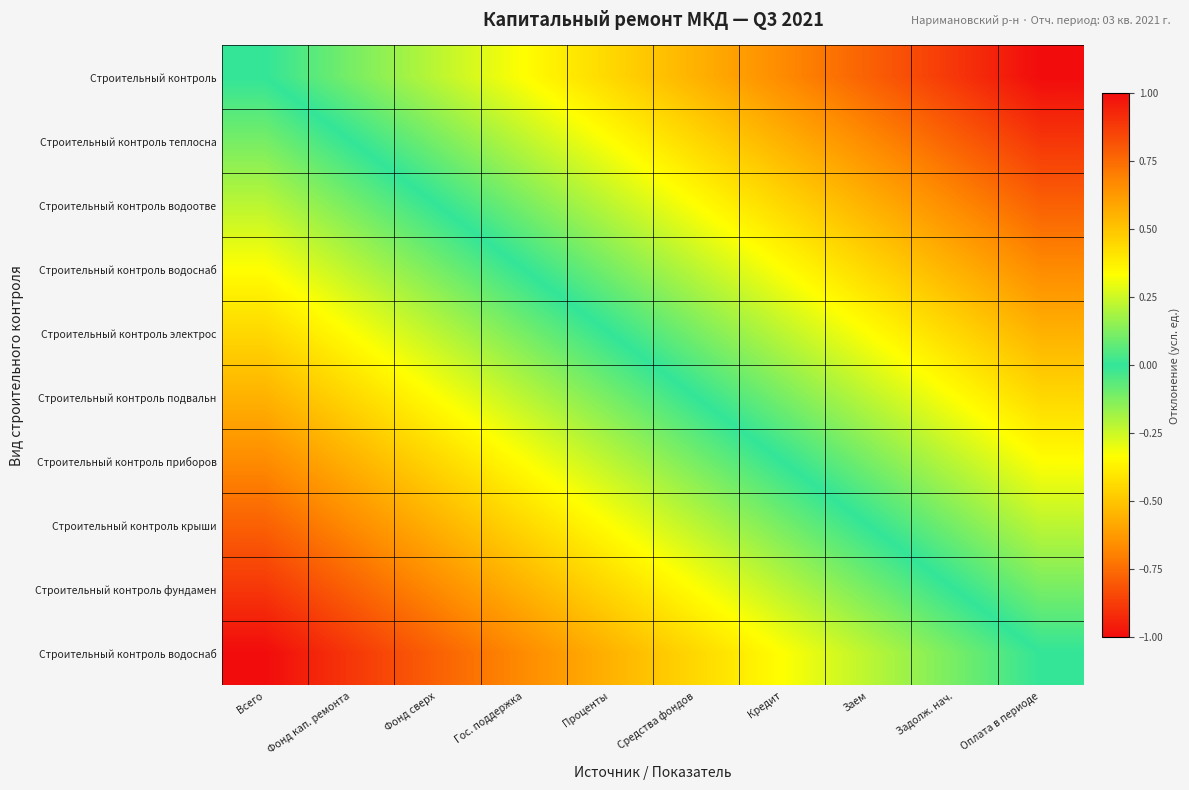

Which has a higher value, Кредит or Задолж. нач.?

Задолж. нач.